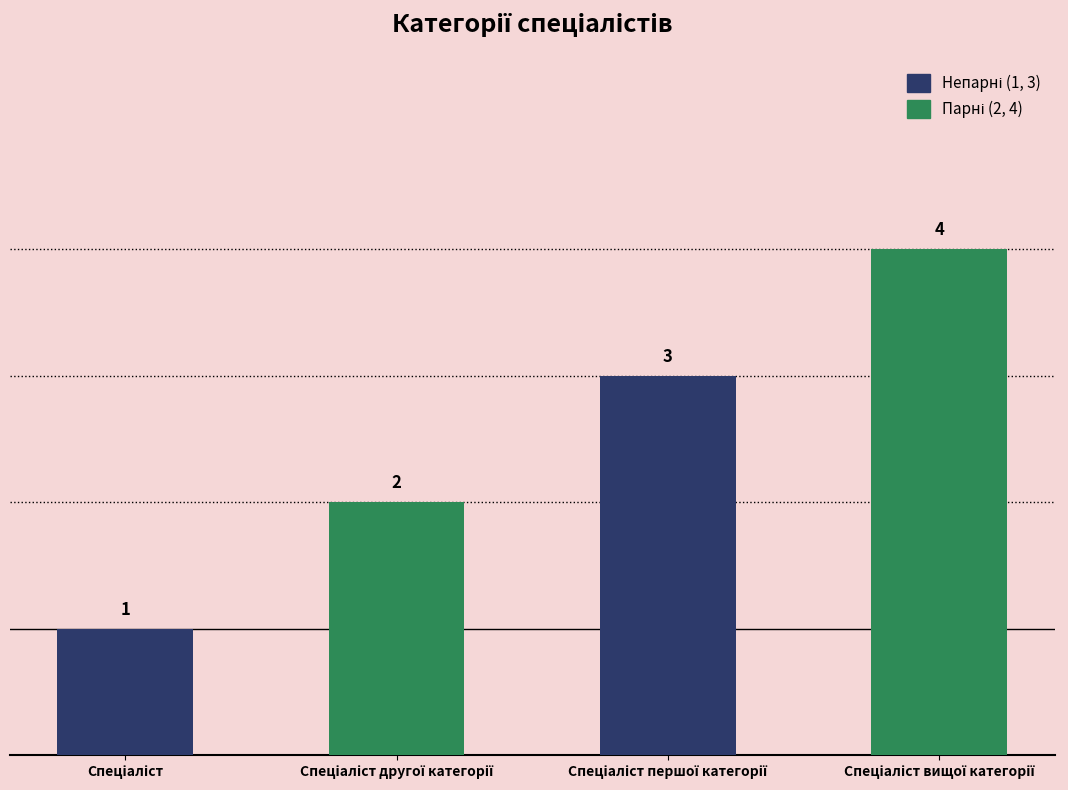

How many distinct data groups are displayed?

1